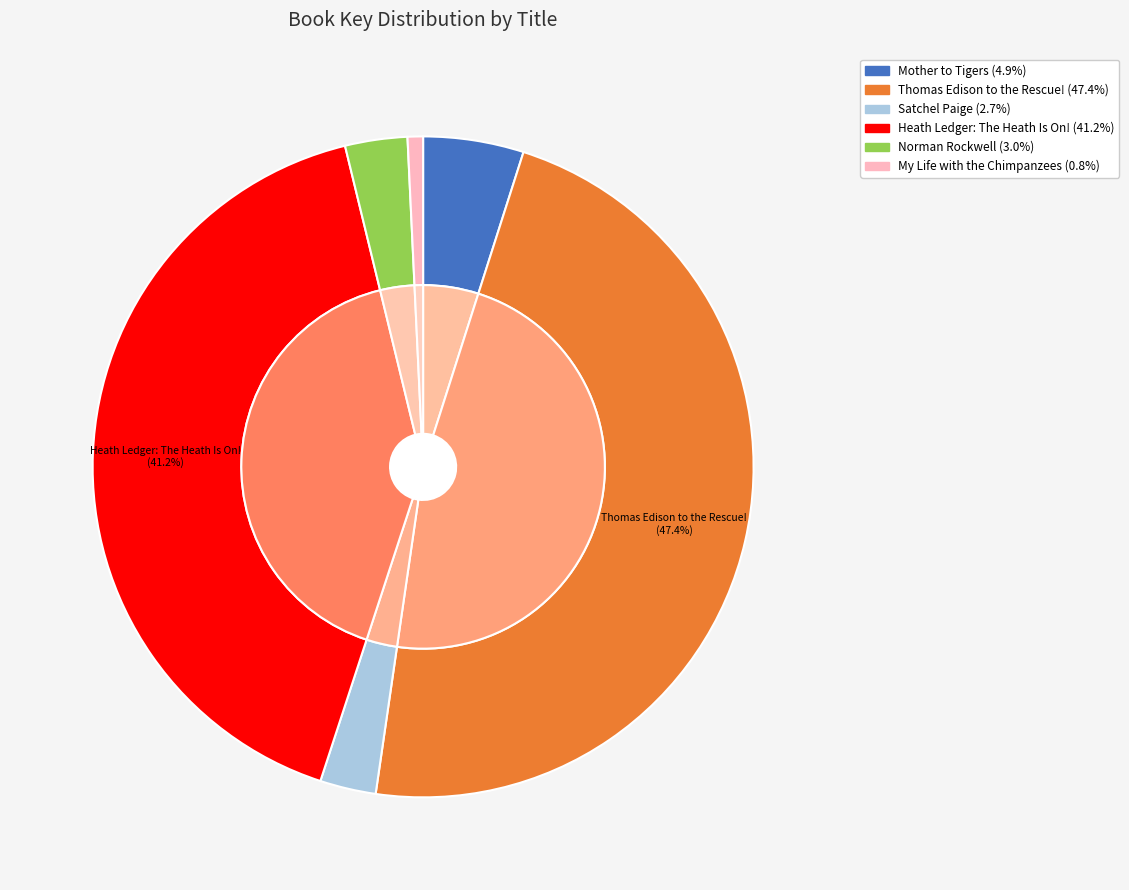

Is there a majority slice in this chart?

No